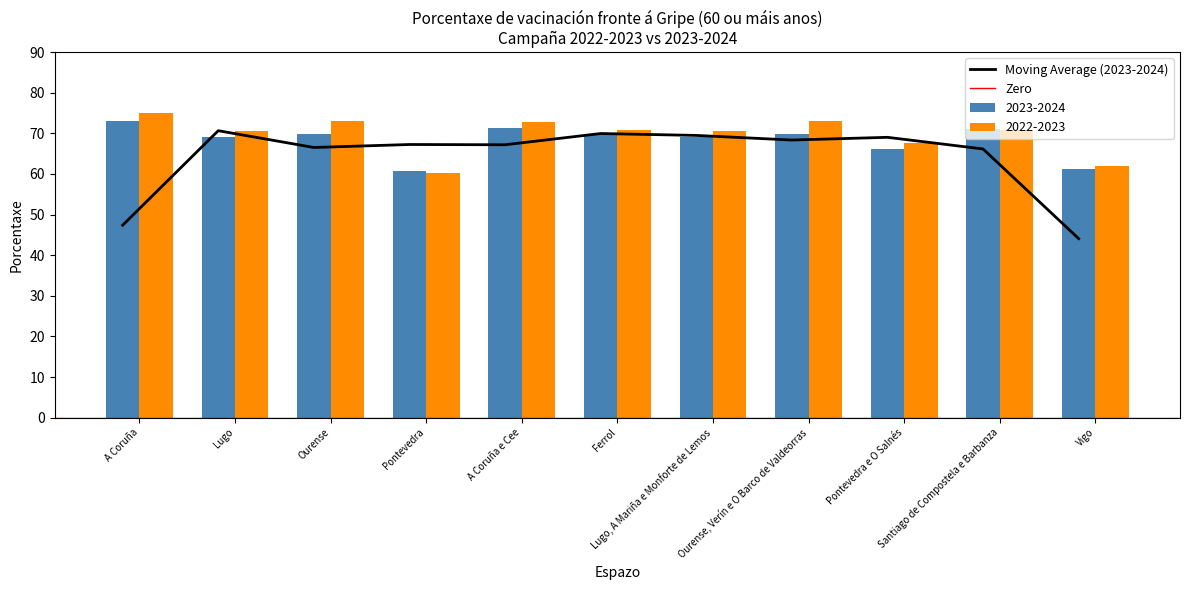

What is the lowest value of the 2023-2024 series?

60.7